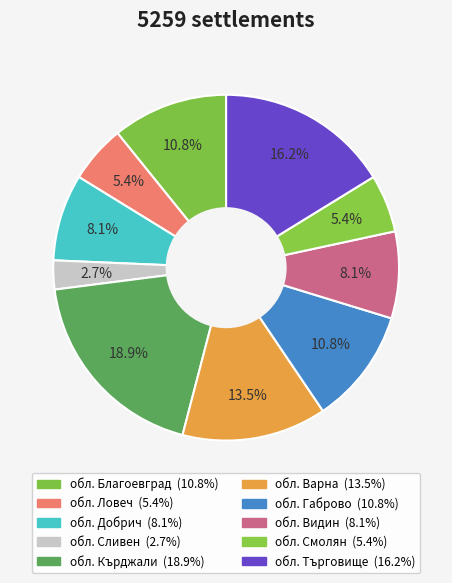

To the nearest percent, what is the difference between the largest and smallest slice percentages?

16%